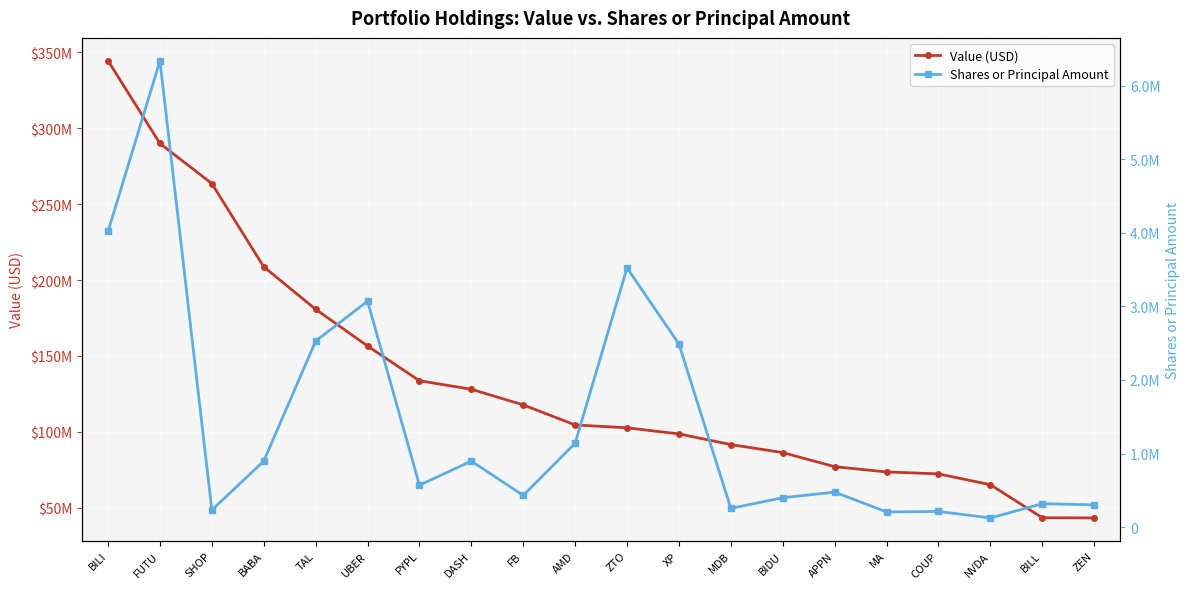

True or false: Shares or Principal Amount and Value (USD) intersect in this chart.

False